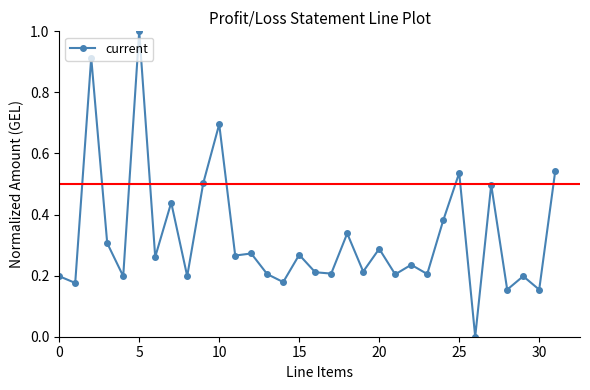

What is the greatest value displayed?

1.0